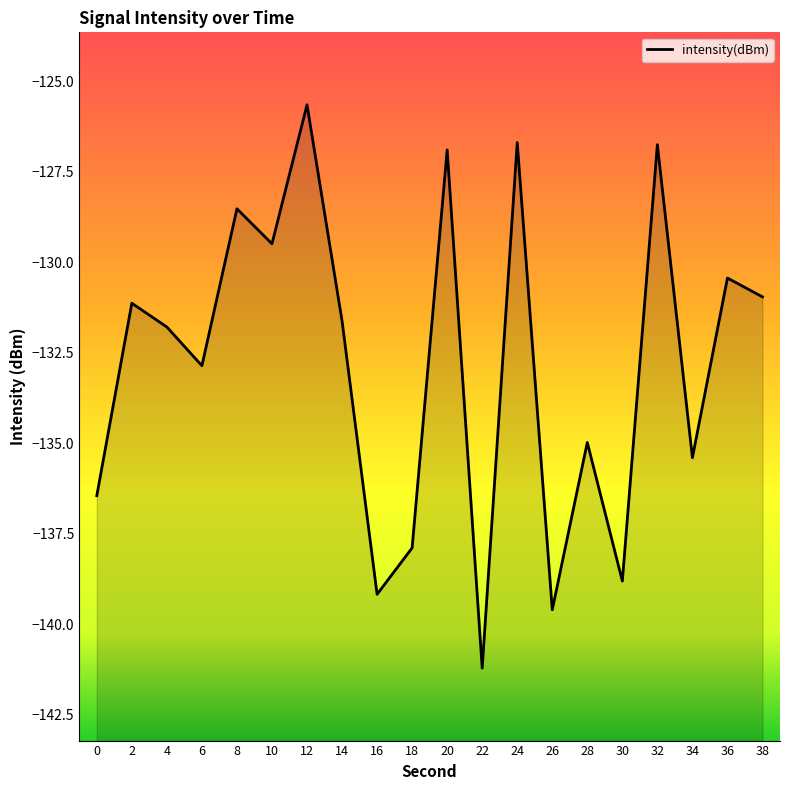

True or false: the data shows -226.0 at 26.

False